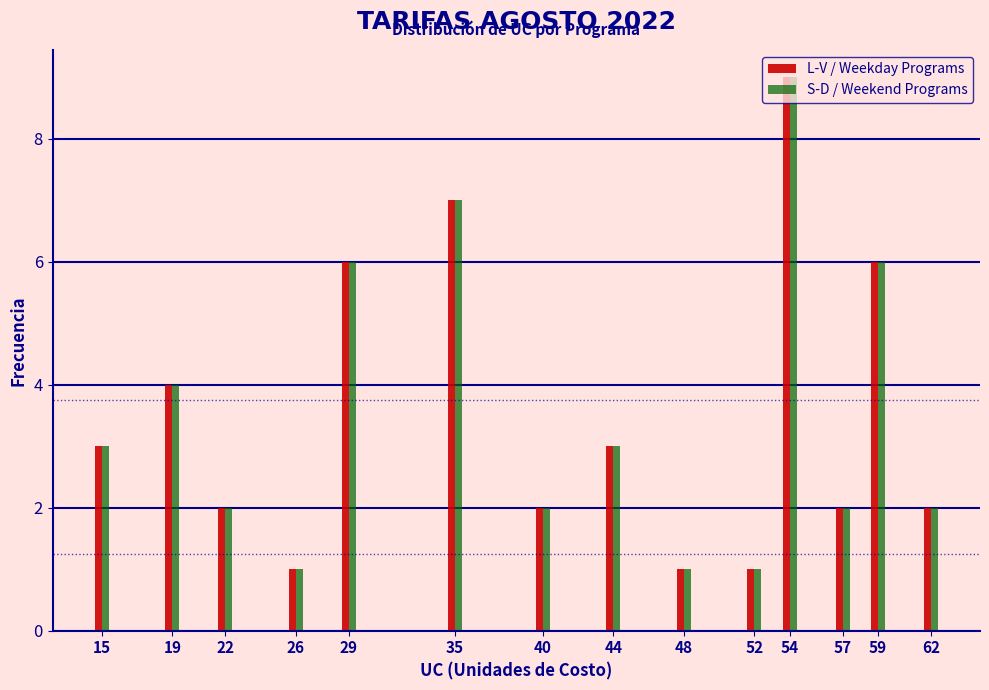

The value of L-V / Weekday Programs at 26 is 1. True or false?

True